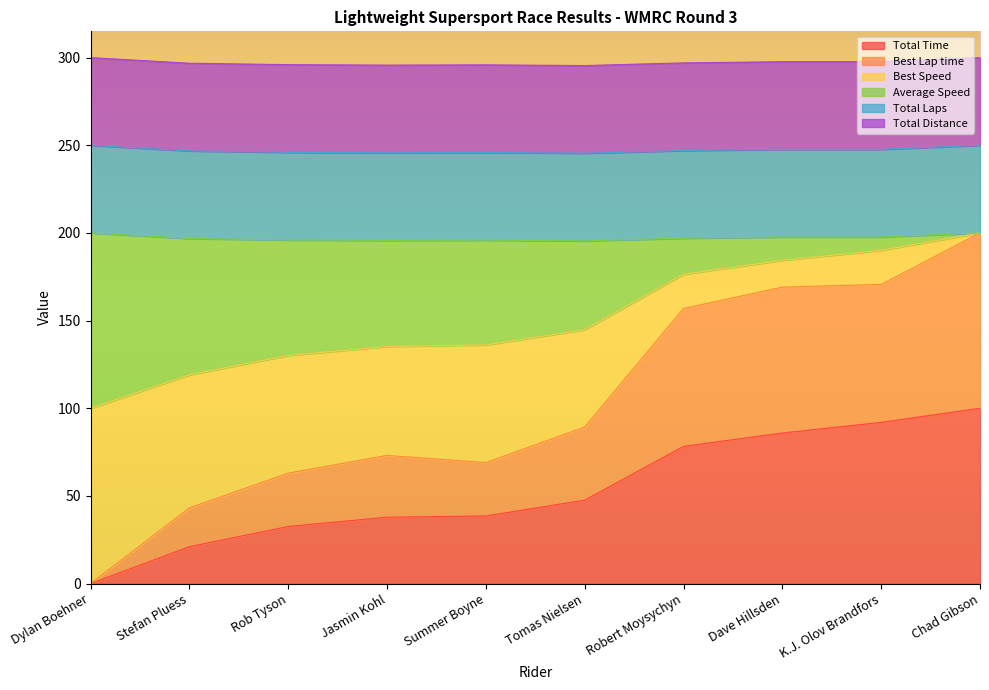

Does the chart display data point markers on the line(s)?

No